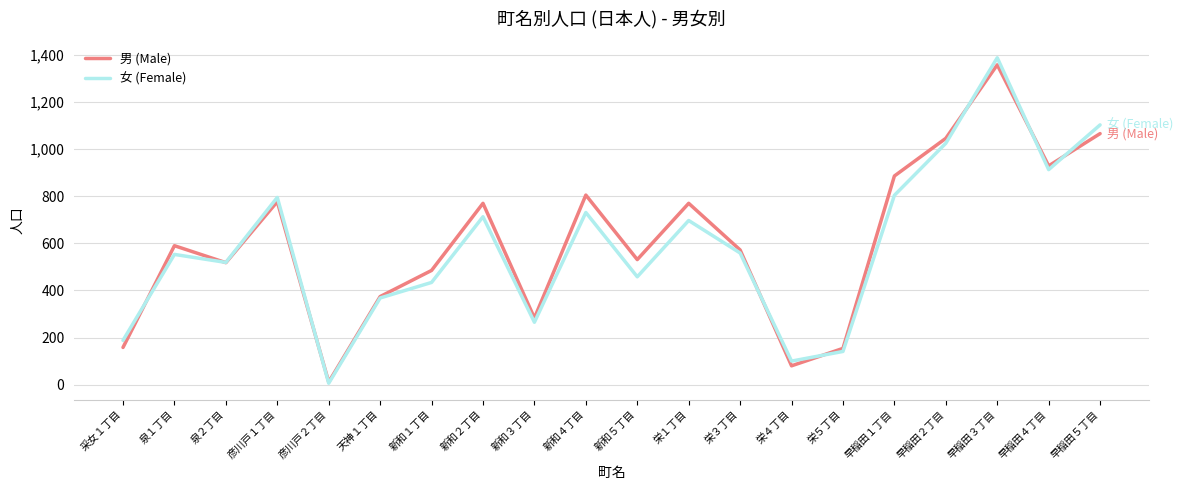

What is the difference between the highest and lowest values at 栄３丁目?

13